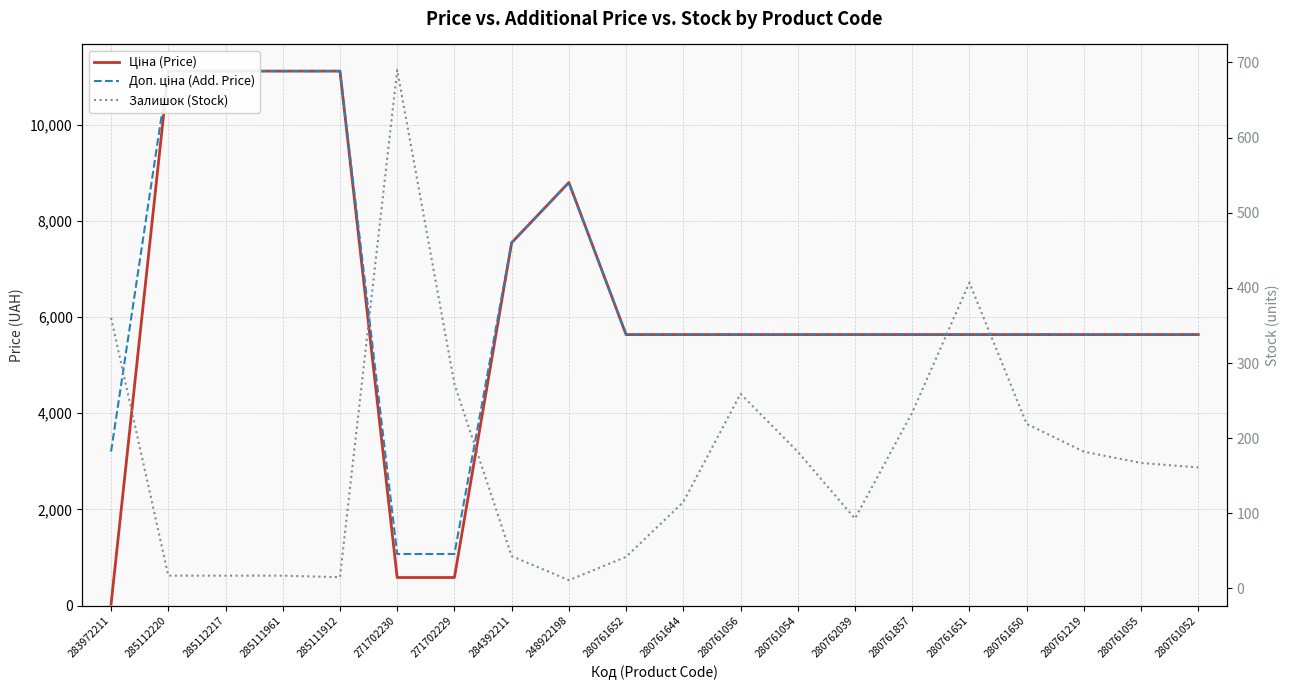

Which series has the widest spread of values?

Ціна (Price)